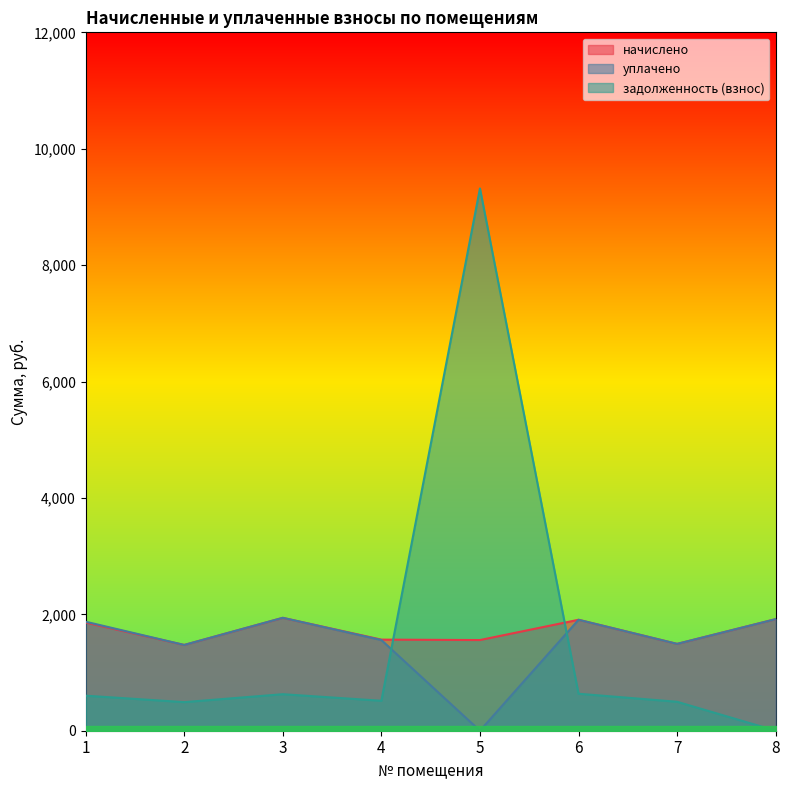

At which label does задолженность (взнос) first exceed 602?

1